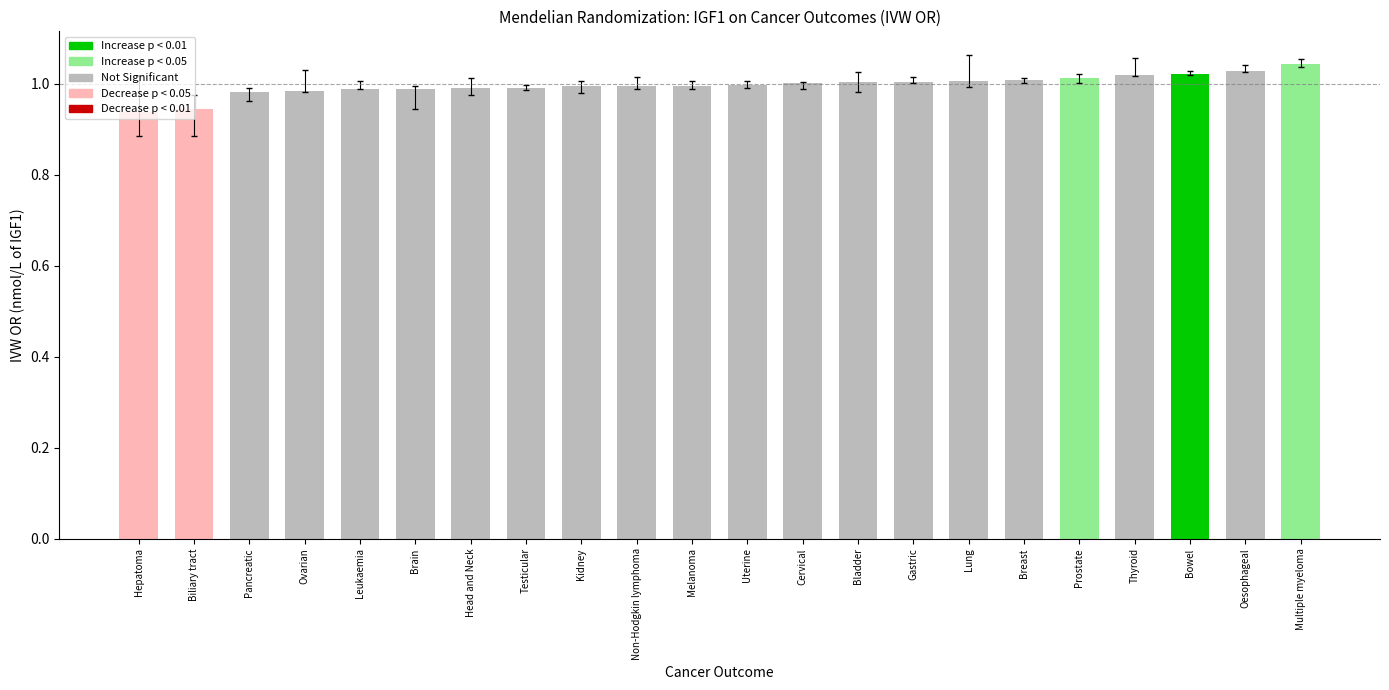

What is the change in value from Hepatoma to Cervical?

+0.1